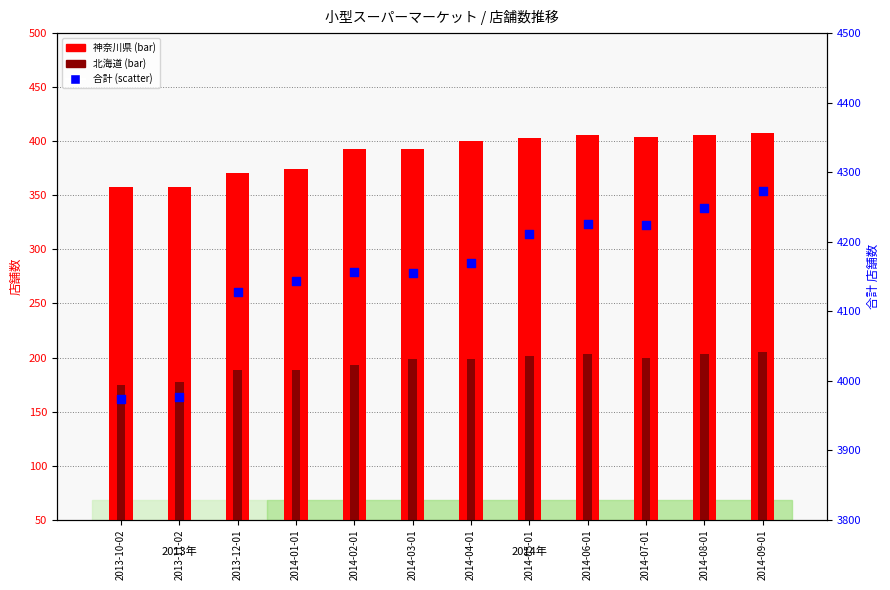

What is the total value across all series at 2013-10-02?

4506